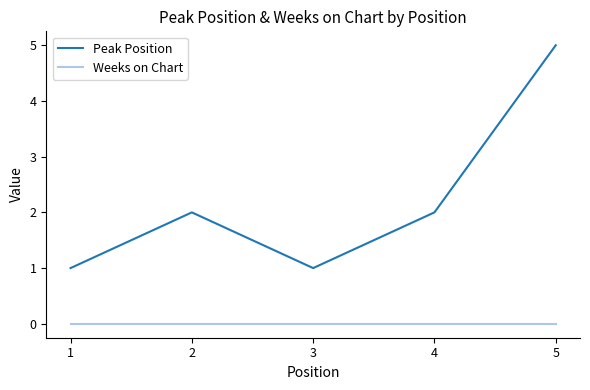

Does the chart display data point markers on the line(s)?

No